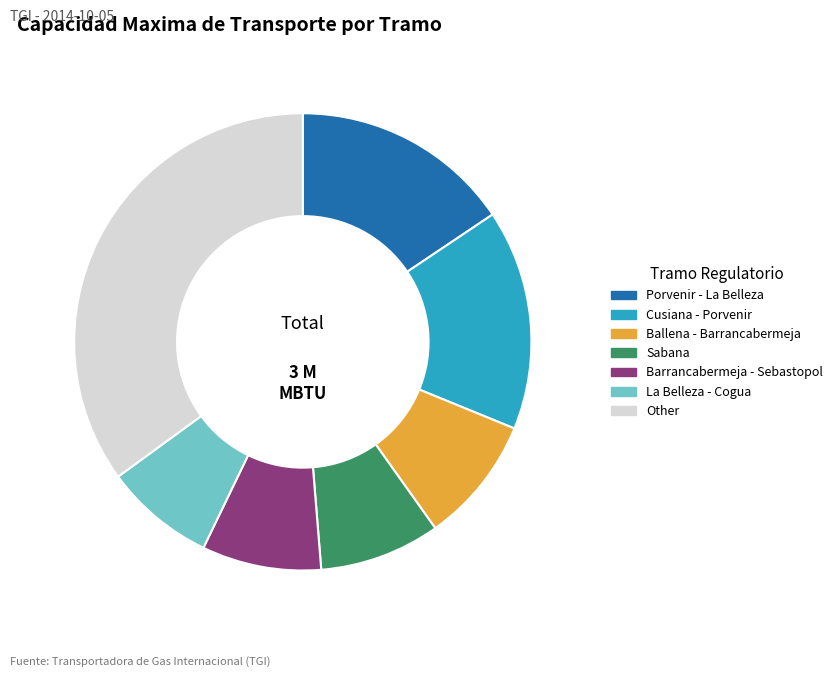

Which slice is the largest?

Other